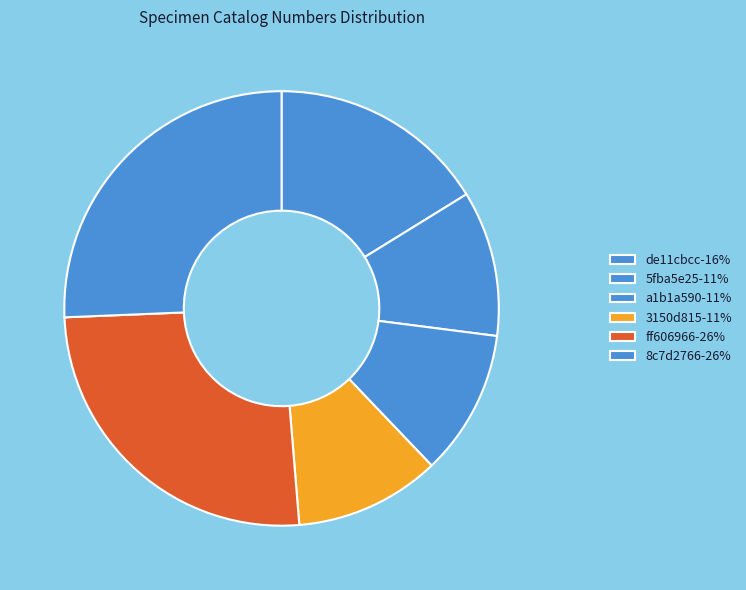

Is there any slice that represents more than half of the pie?

No